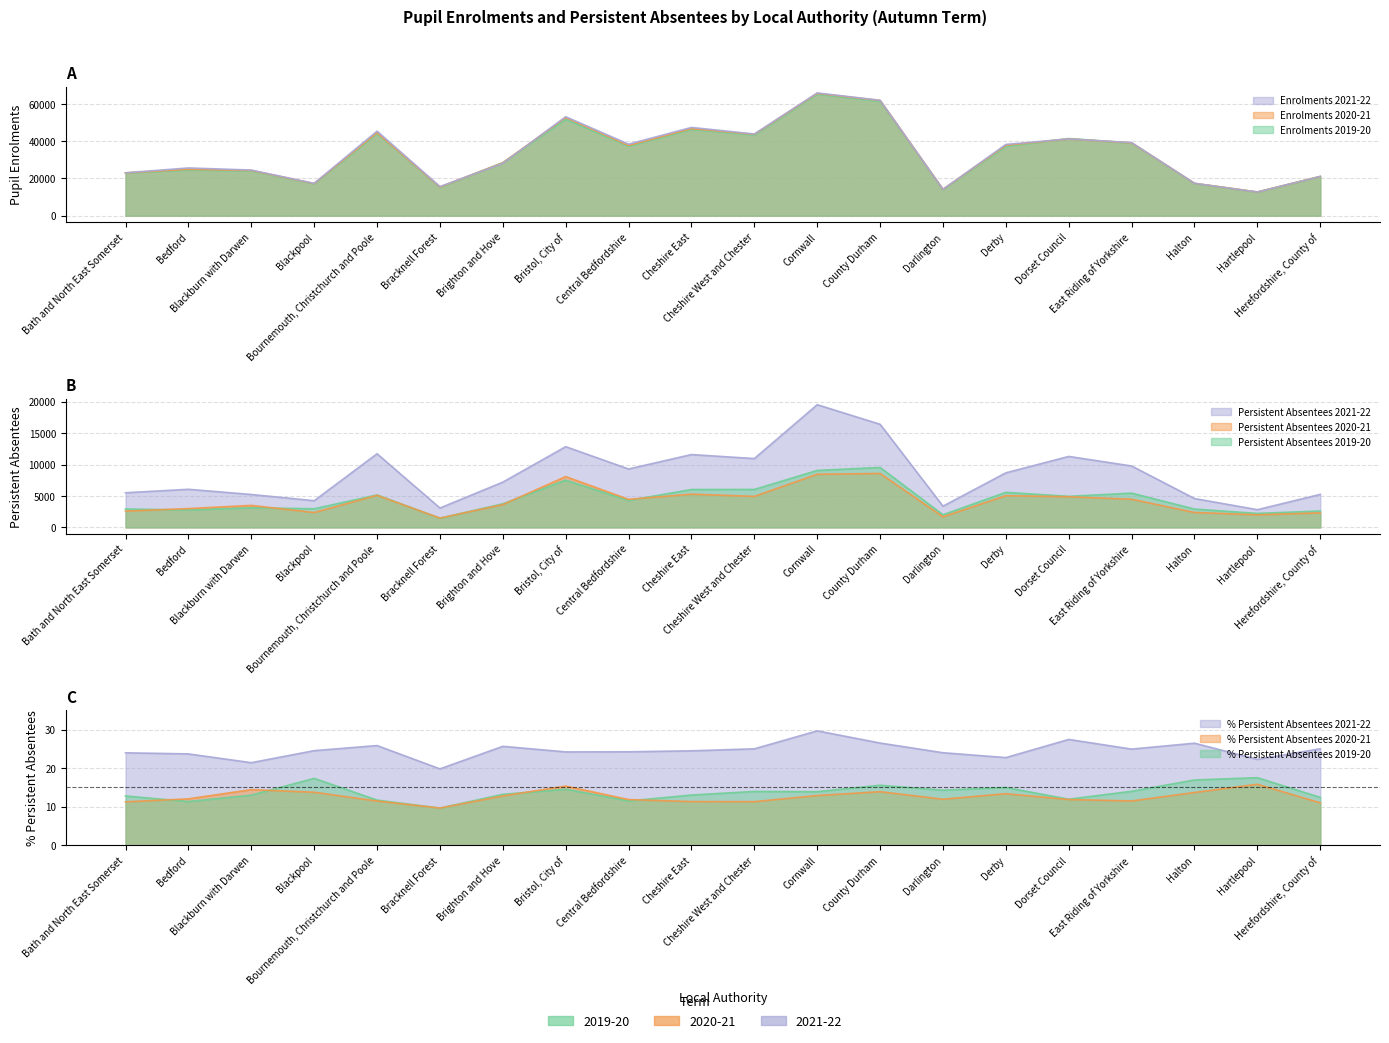

What is the difference between the maximum and second lowest values in the Enrolments 2021-22 series?

51720